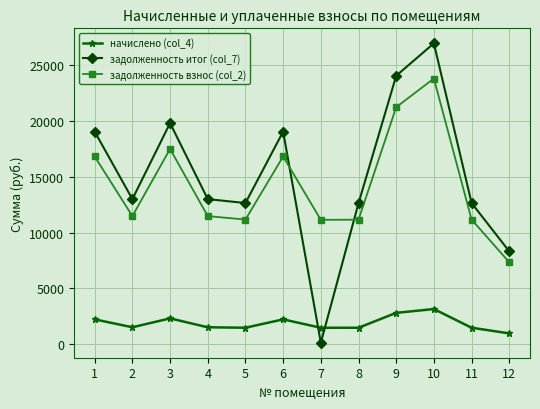

What are all the series names shown in the legend?

начислено (col_4), задолженность итог (col_7), задолженность взнос (col_2)